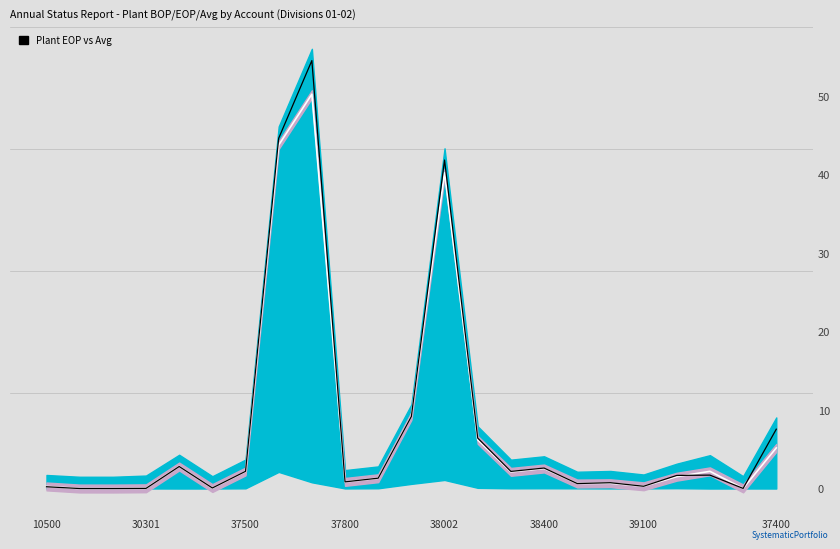

What is the label of the 9th point from the left?

8